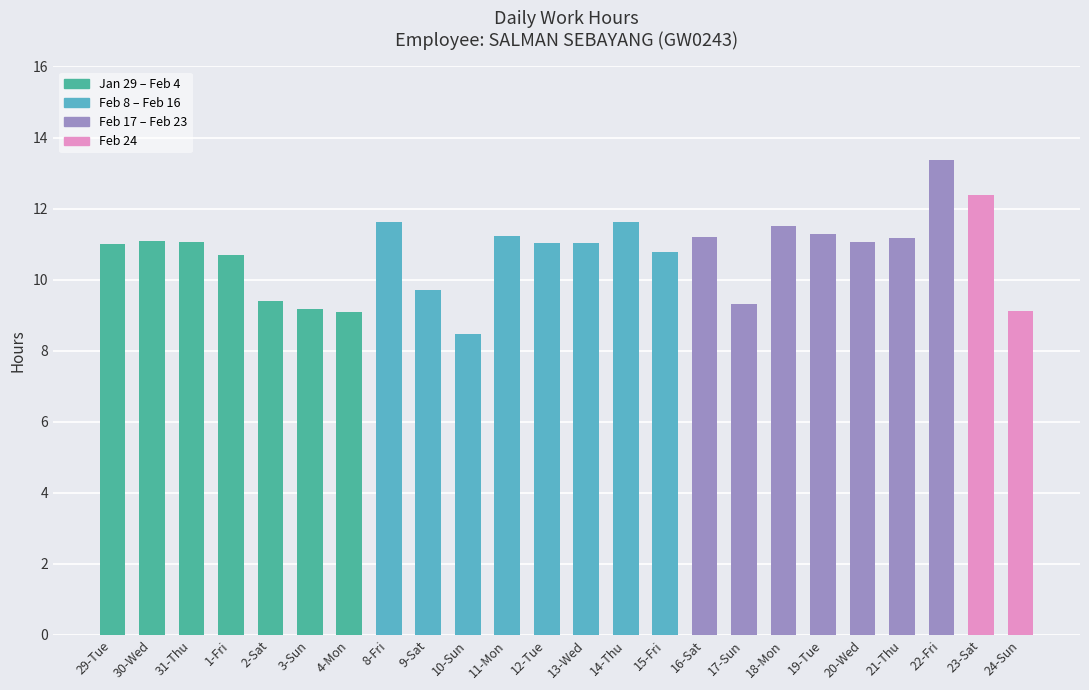

What is the label of the 21st bar from the left?

21-Thu